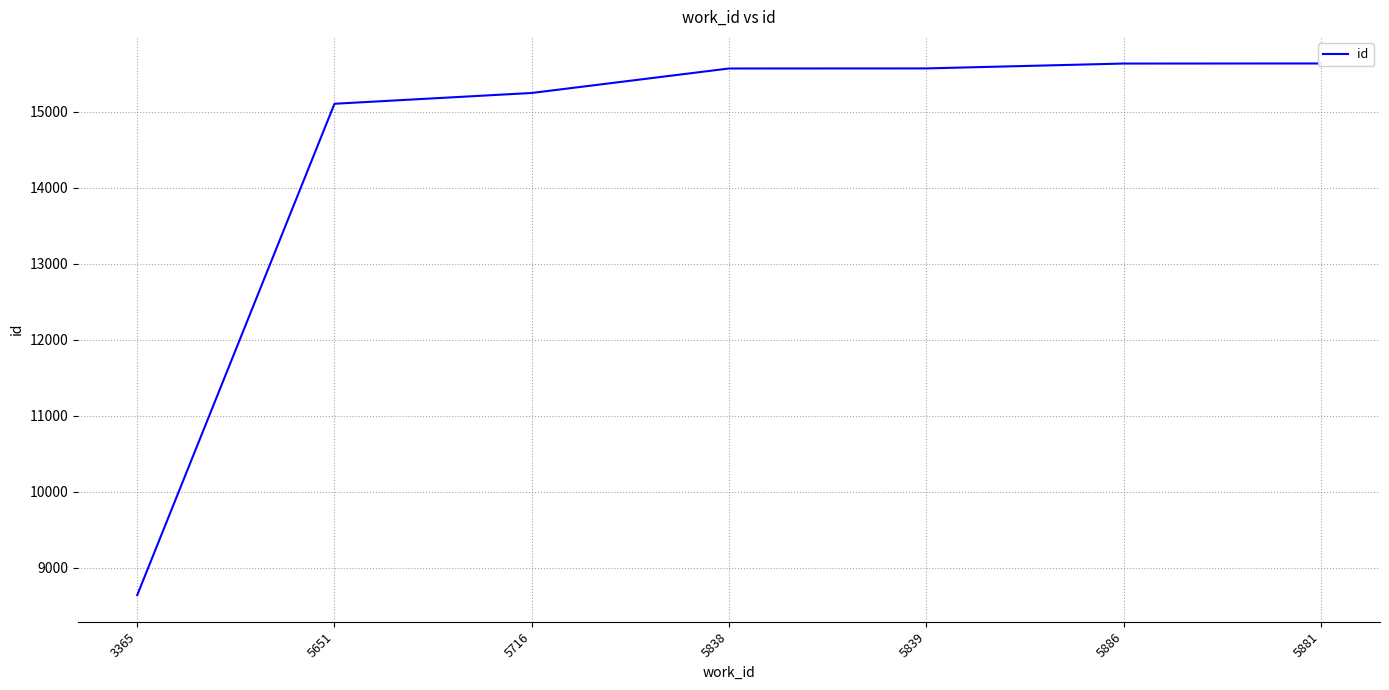

Reading left to right, list all the values displayed in this chart.

3365=8639	5651=15103	5716=15245	5838=15567	5839=15568	5886=15632	5881=15633